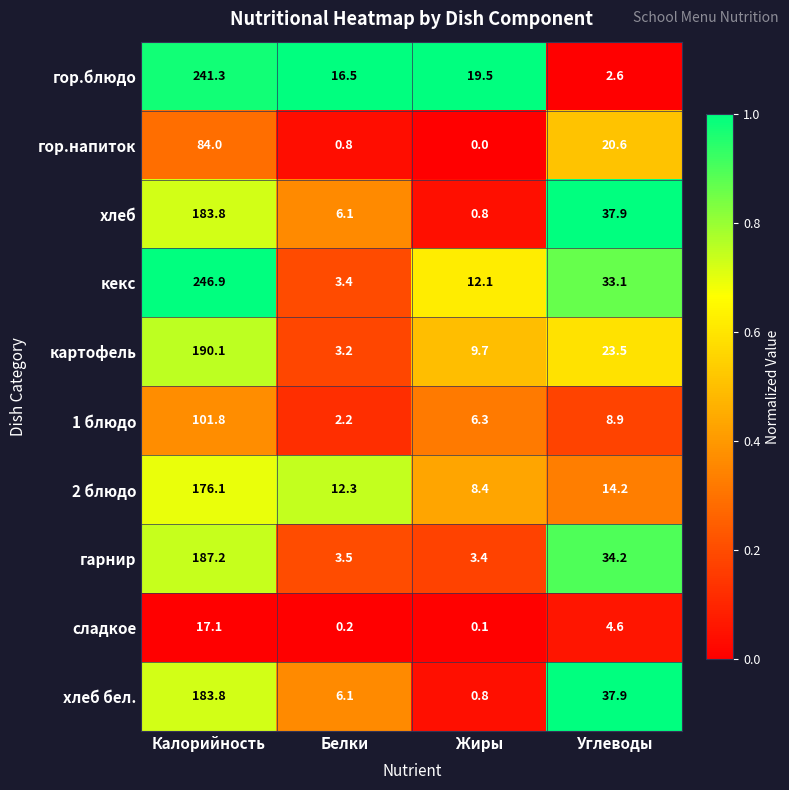

What is the difference between the maximum and second lowest values in the 2 блюдо series?

163.8